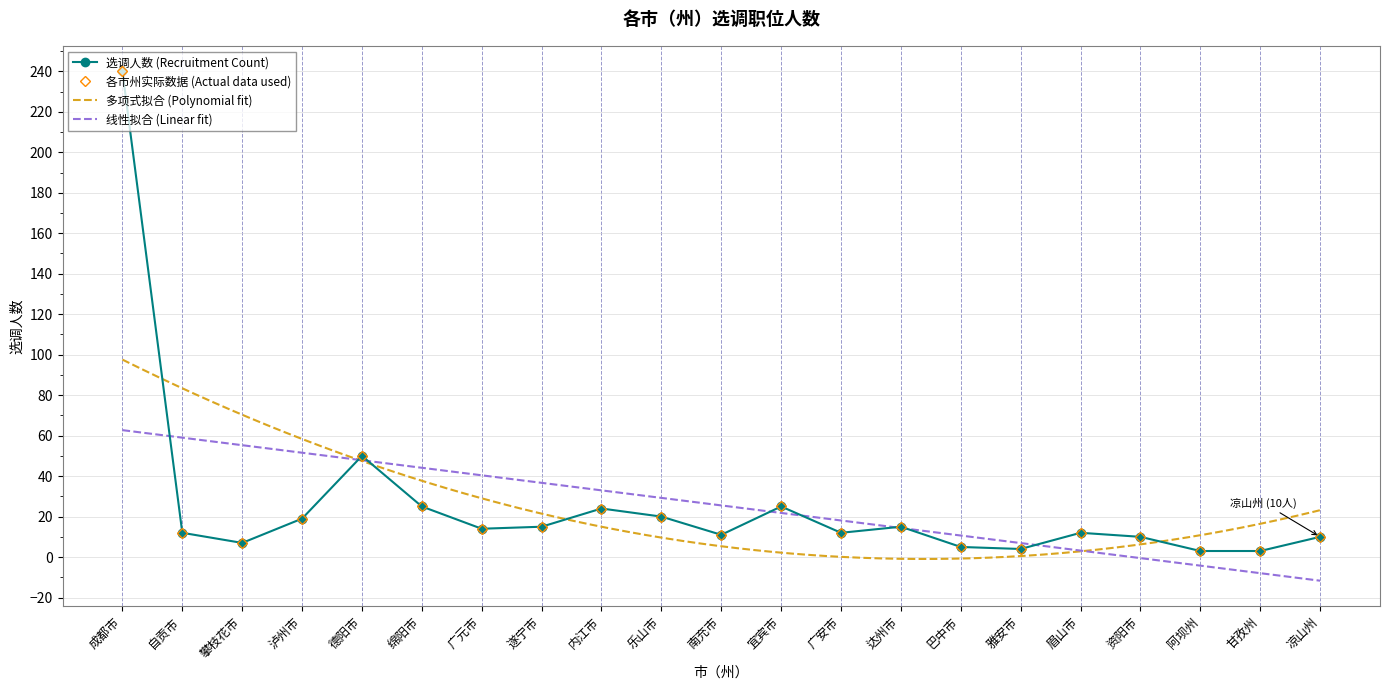

True or false: the data shows 3 at 南充市.

False